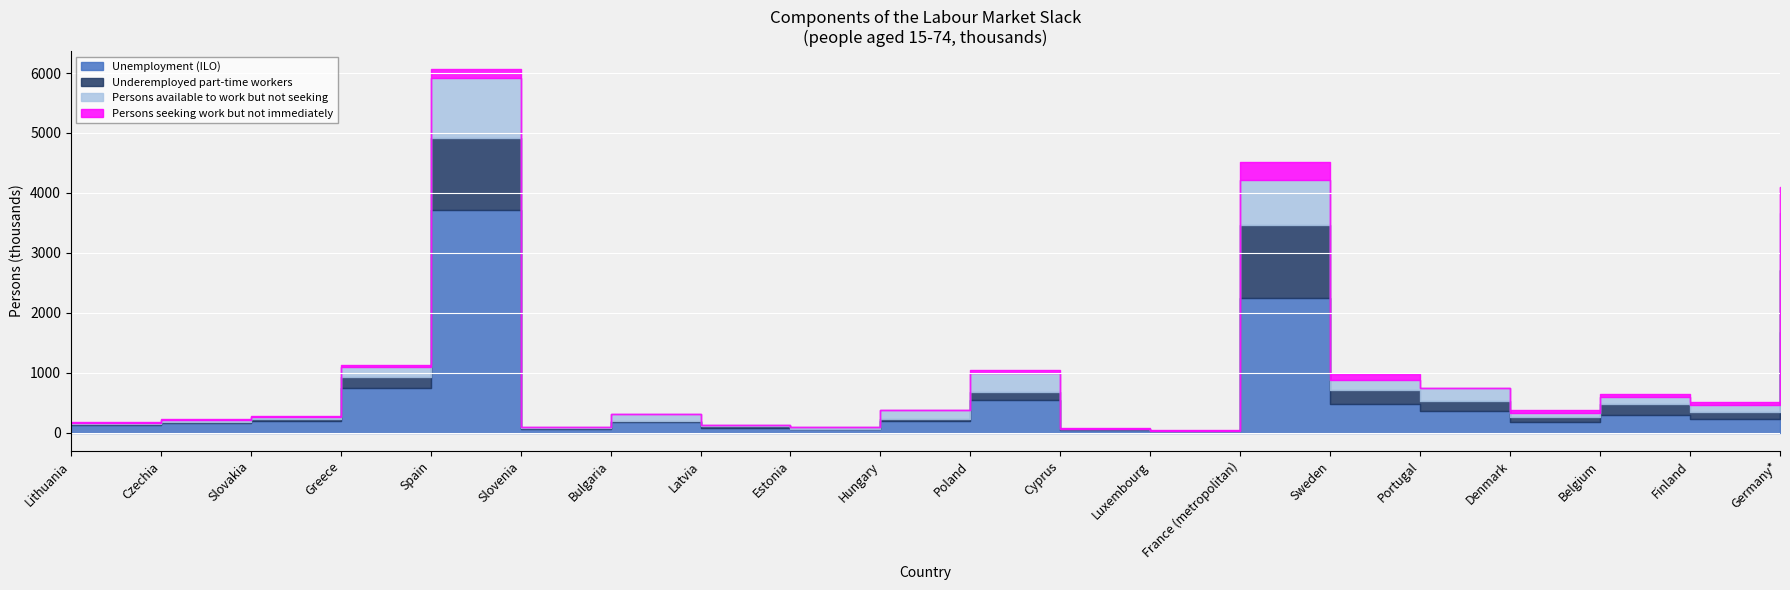

Reading left to right, extract all data points from this chart.

Unemployment (ILO): Lithuania=135	Czechia=158	Slovakia=192	Greece=739	Spain=3715	Slovenia=54	Bulgaria=177	Latvia=76	Estonia=54	Hungary=201	Poland=543	Cyprus=38	Luxembourg=21	France (metropolitan)=2245	Sweden=477	Portugal=367	Denmark=182	Belgium=292	Finland=225	Germany*=1679
Underemployed part-time workers: Lithuania=13	Czechia=14	Slovakia=29	Greece=190	Spain=1203	Slovenia=16	Bulgaria=13	Latvia=27	Estonia=9	Hungary=31	Poland=136	Cyprus=23	Luxembourg=4	France (metropolitan)=1220	Sweden=232	Portugal=162	Denmark=83	Belgium=182	Finland=113	Germany*=1038
Persons available to work but not seeking: Lithuania=11	Czechia=38	Slovakia=45	Greece=165	Spain=996	Slovenia=17	Bulgaria=120	Latvia=25	Estonia=31	Hungary=138	Poland=312	Cyprus=6	Luxembourg=10	France (metropolitan)=754	Sweden=167	Portugal=208	Denmark=70	Belgium=126	Finland=124	Germany*=954
Persons seeking work but not immediately: Lithuania=19	Czechia=13	Slovakia=9	Greece=35	Spain=147	Slovenia=2	Bulgaria=9	Latvia=8	Estonia=6	Hungary=6	Poland=61	Cyprus=7	Luxembourg=6	France (metropolitan)=294	Sweden=95	Portugal=12	Denmark=47	Belgium=50	Finland=56	Germany*=429